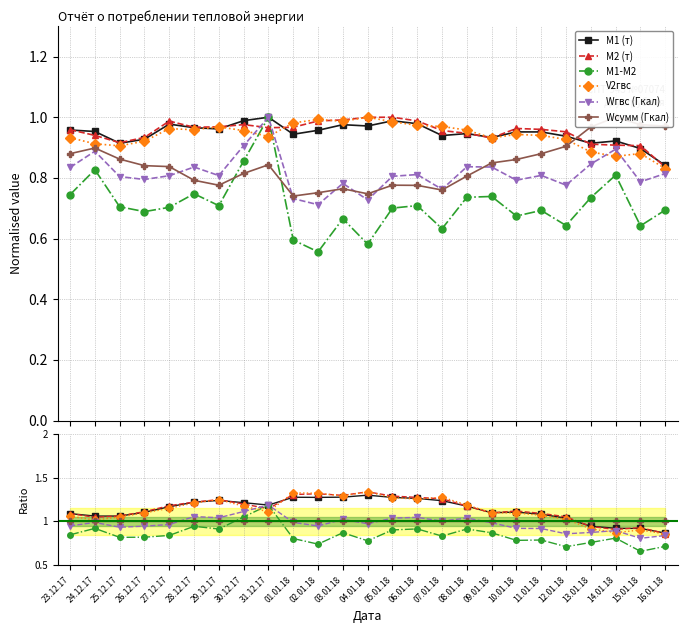

What position from the left is 10.01.18?

19